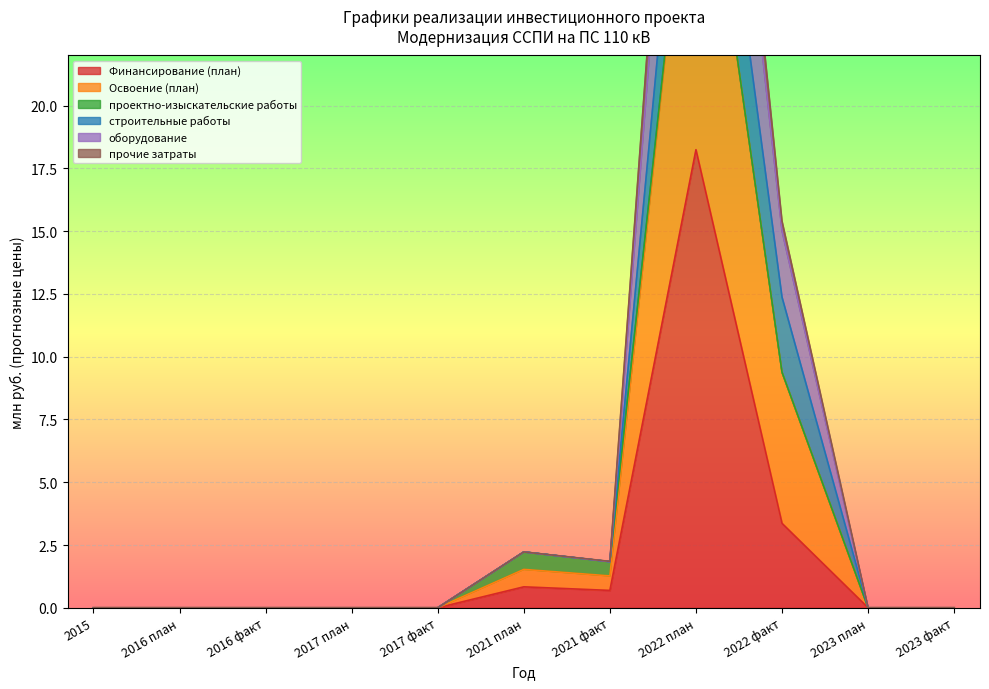

In прочие затраты, how many points are lower than both neighbors (excluding endpoints)?

1